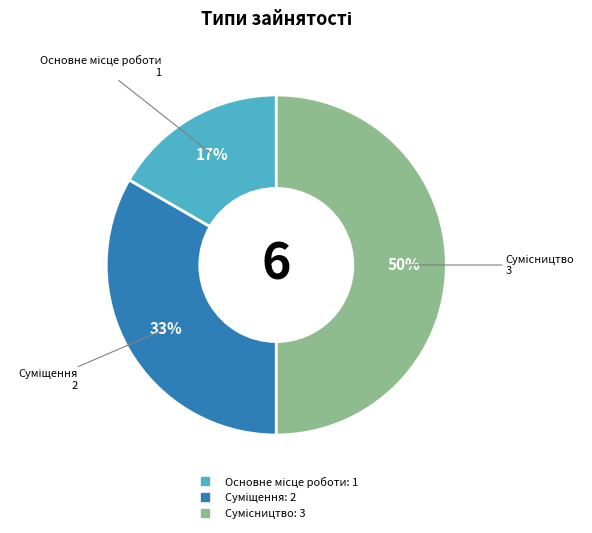

To the nearest percent, what is the difference between the largest and smallest slice percentages?

33%